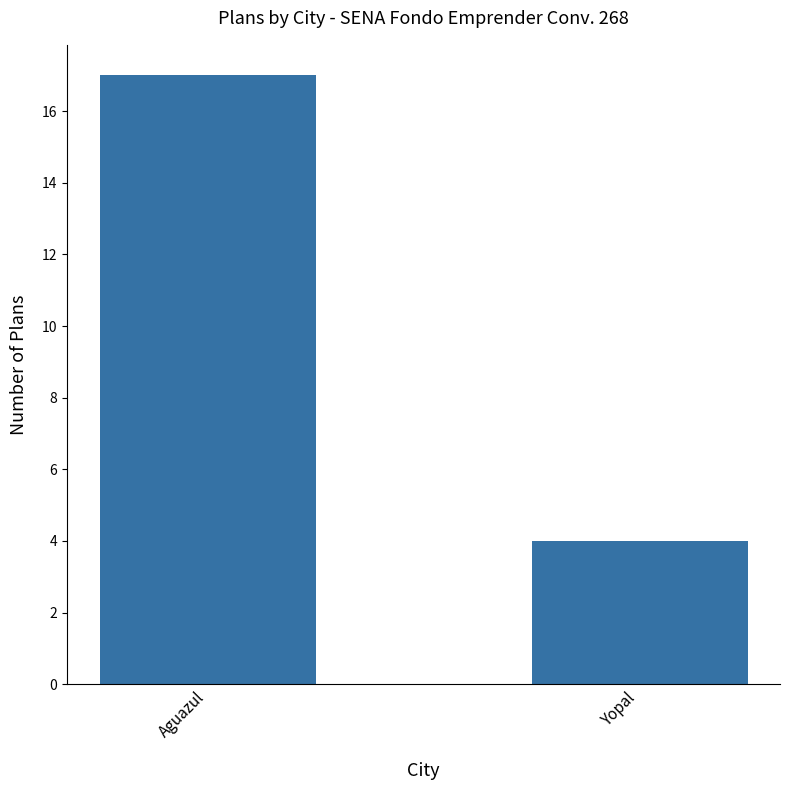

What is the value of the 1st bar from the left?

17